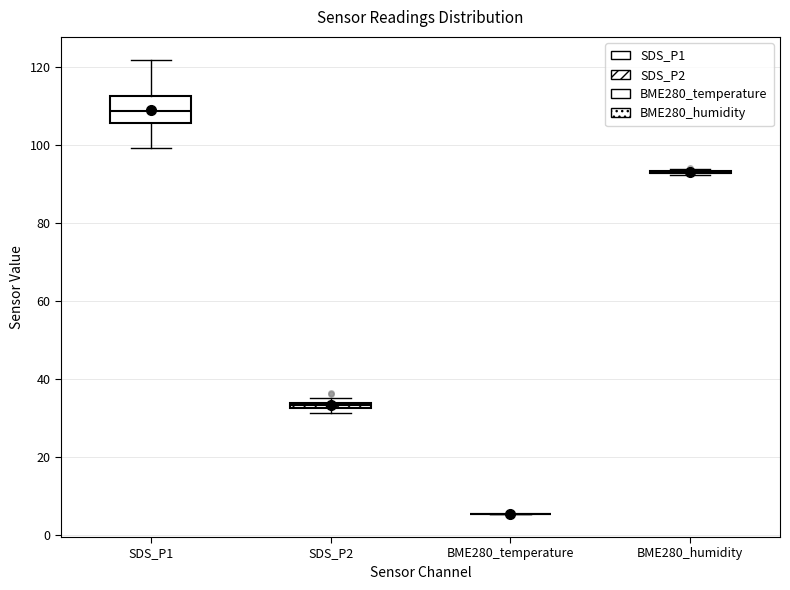

Comparing the boxes themselves (not the whiskers), which one is the tallest?

SDS_P1